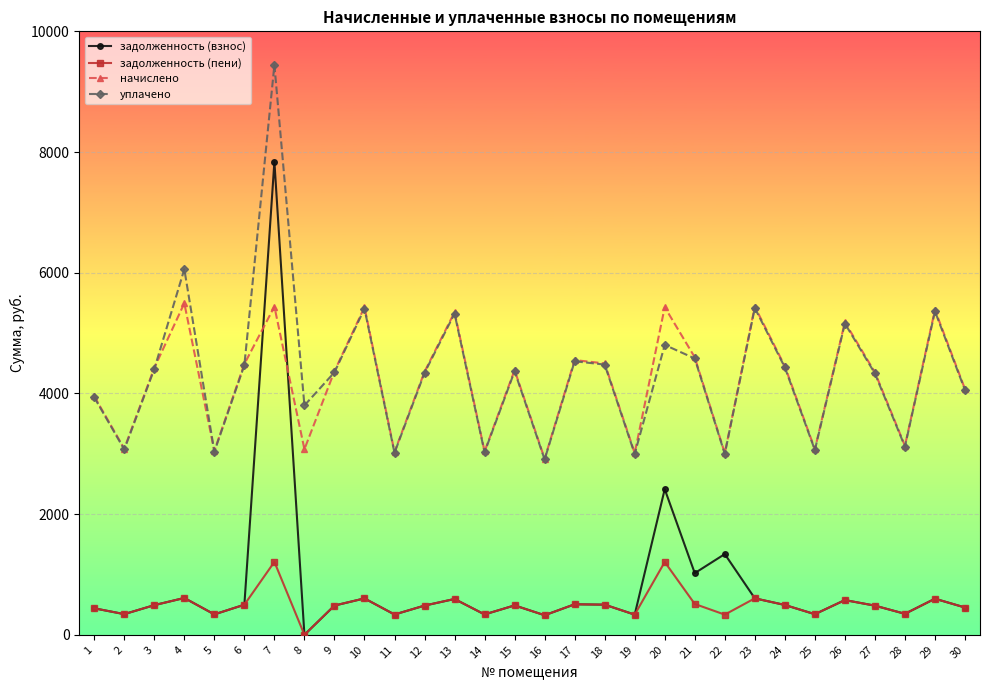

What is the difference between the second highest and second lowest values in the уплачено series?

3060.7